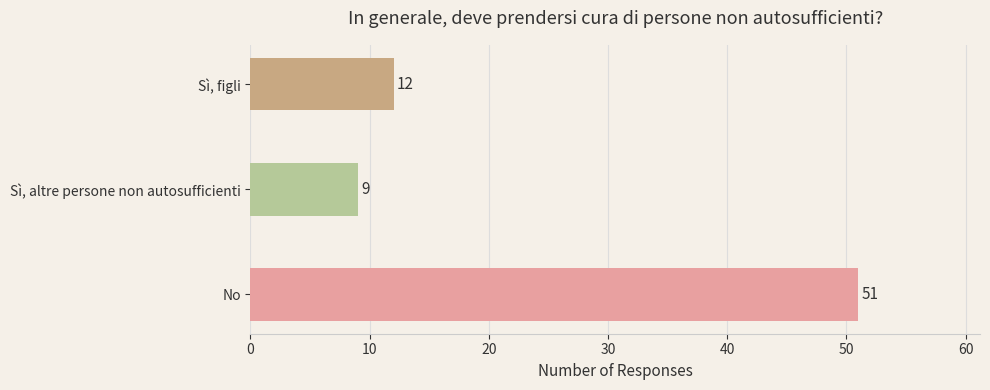

List the labels in order of value, largest first.

No, Sì, figli, Sì, altre persone non autosufficienti